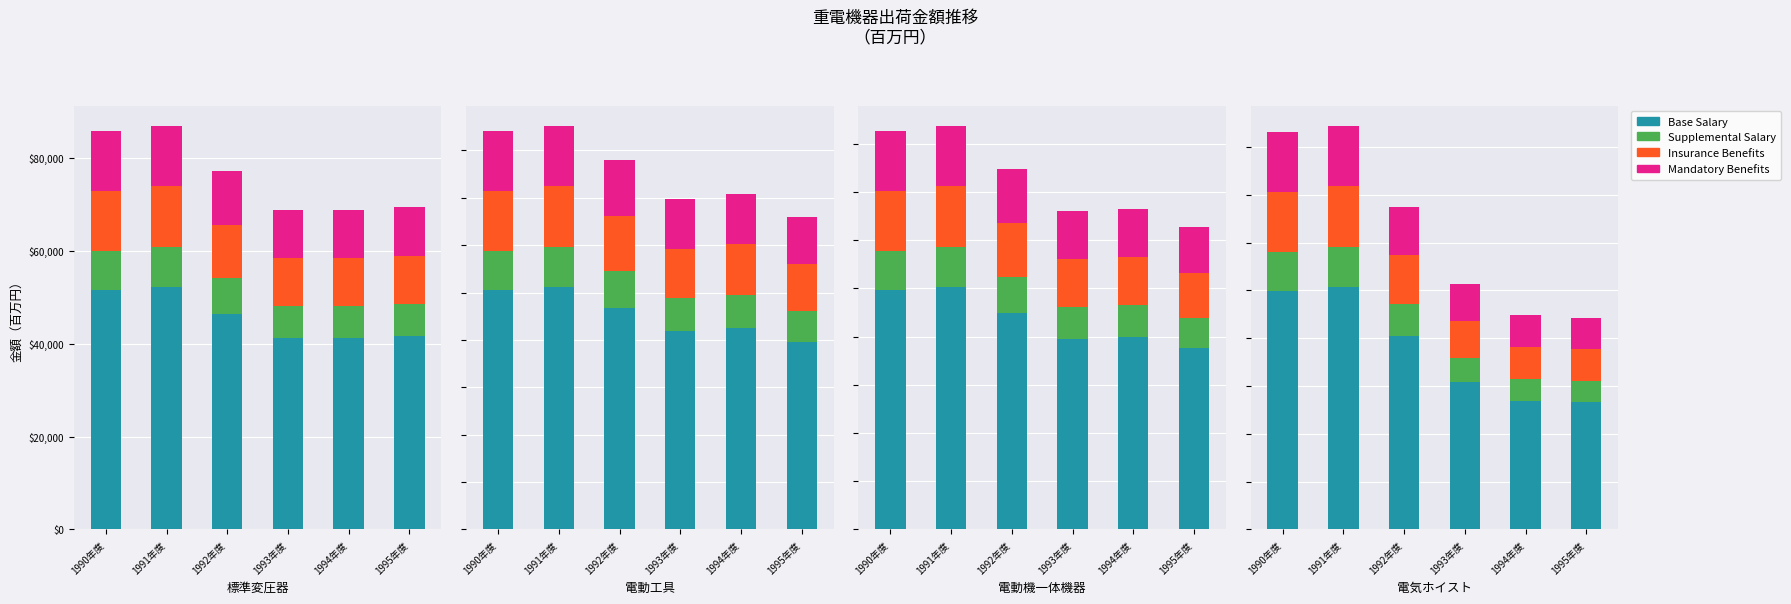

Which series has the widest spread of values?

Base Salary